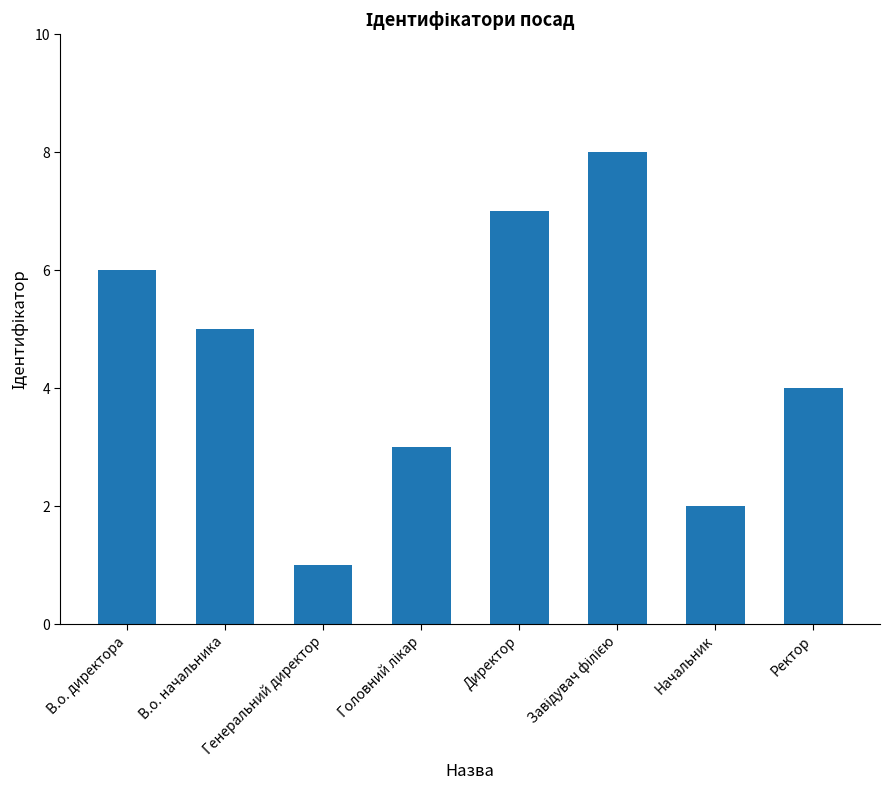

True or false: the data shows 2 at Начальник.

True